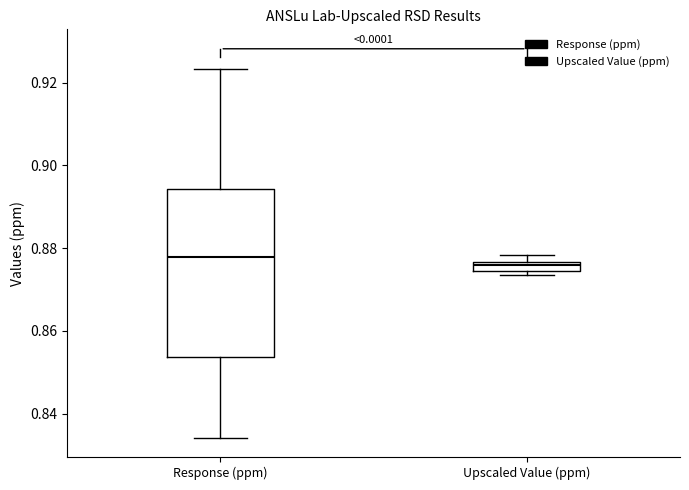

Which box is the tallest, from its lower edge to its upper edge?

Response (ppm)